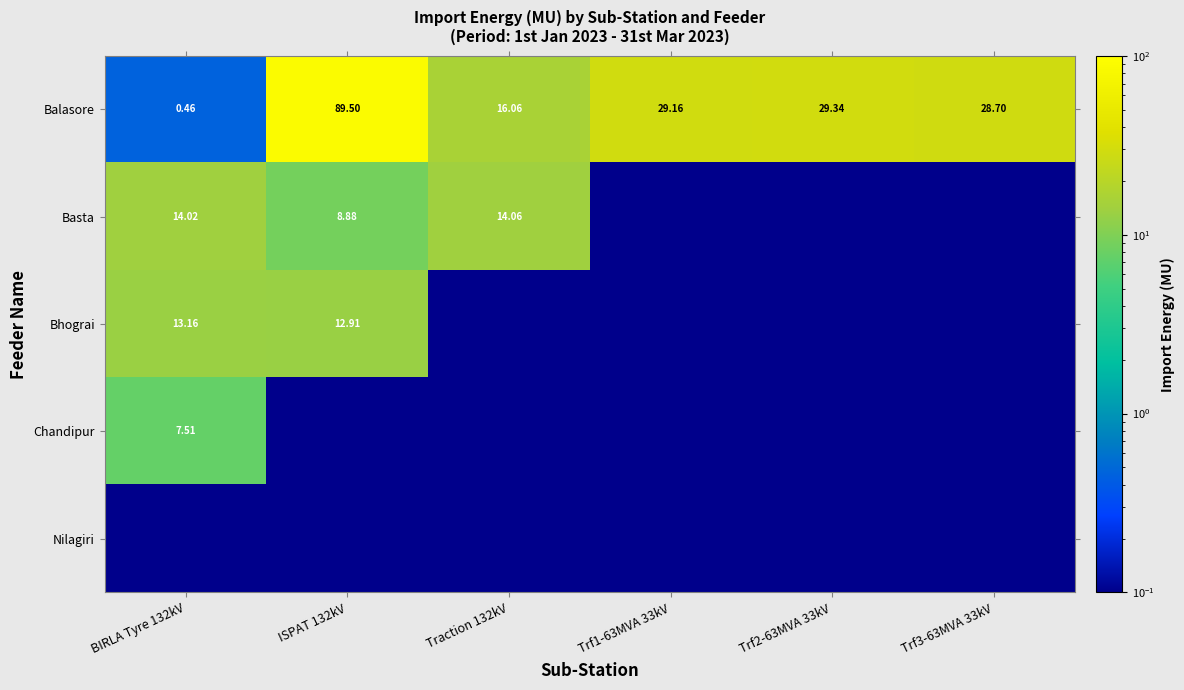

Between Traction 132kV and Trf2-63MVA 33kV, which is larger?

Trf2-63MVA 33kV